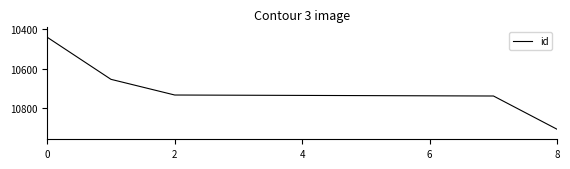

What is the maximum value shown in the chart?

10906